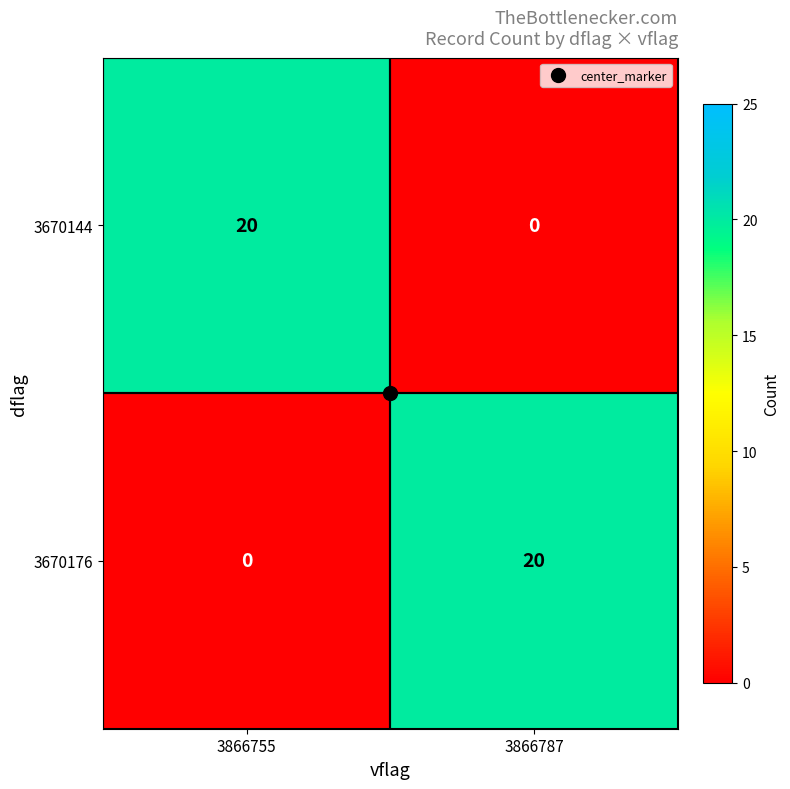

Count the number of categories in the chart.

2